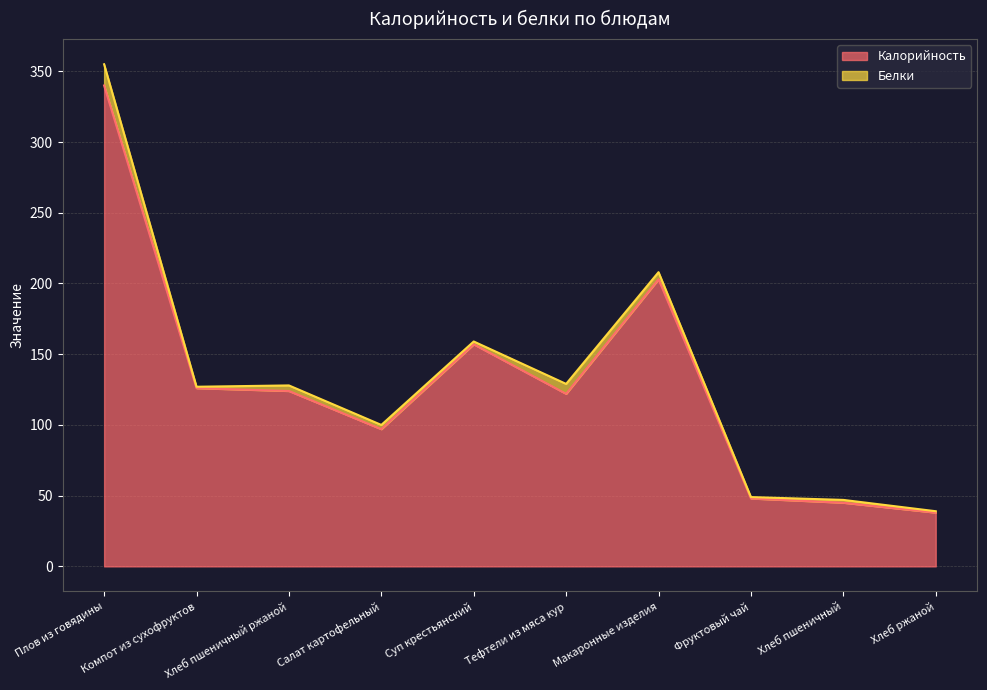

What is the label of the 7th point from the left?

Макаронные изделия